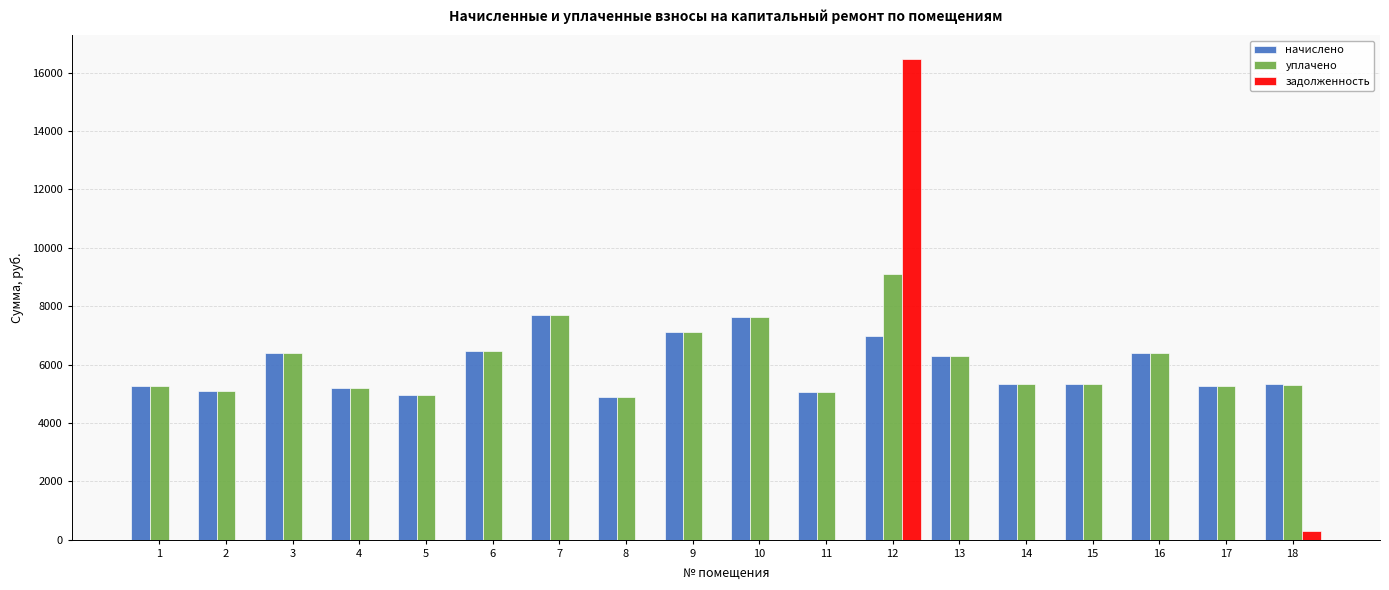

What is the total value across all series at 1?

10532.2